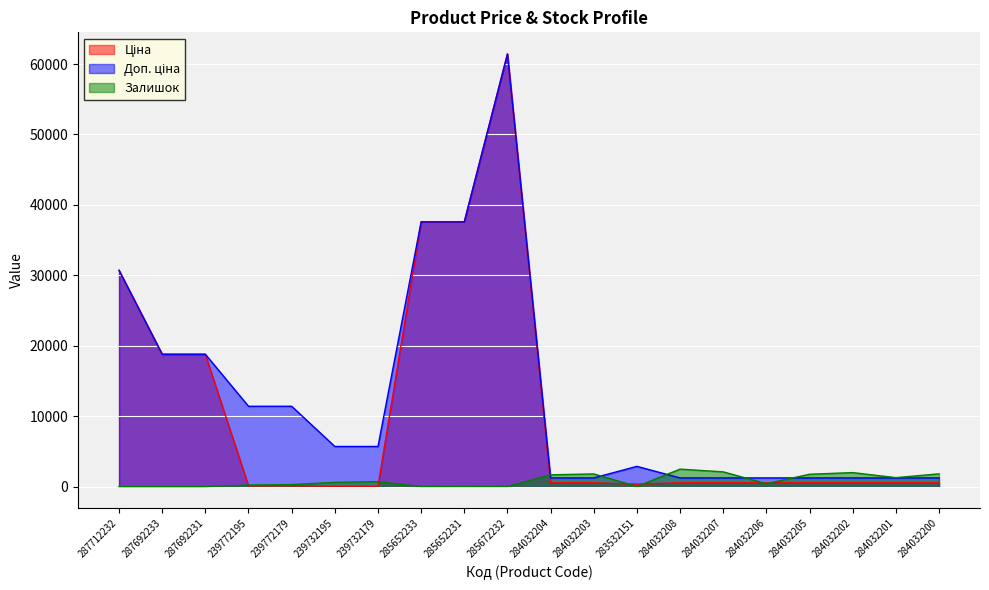

List the series in order of their peak value, lowest first.

Залишок, Ціна, Доп. ціна